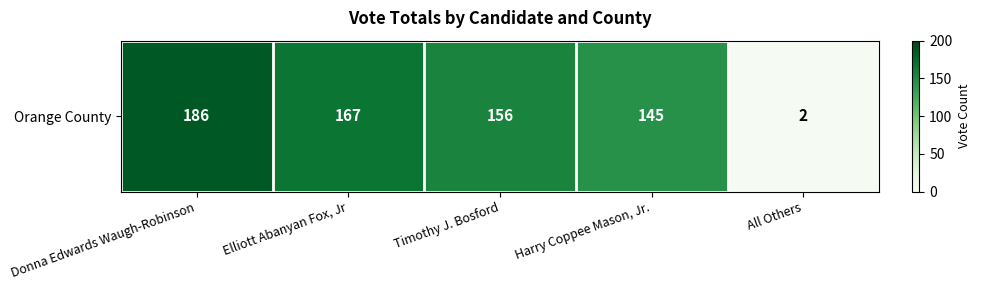

What is the difference between the maximum and minimum values?

184